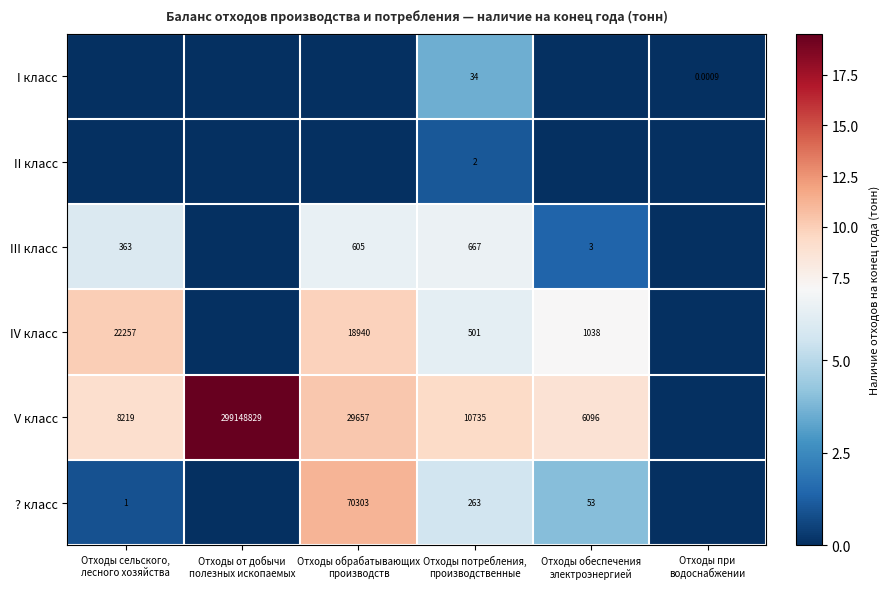

What is the sum of all III класс values?

20.2